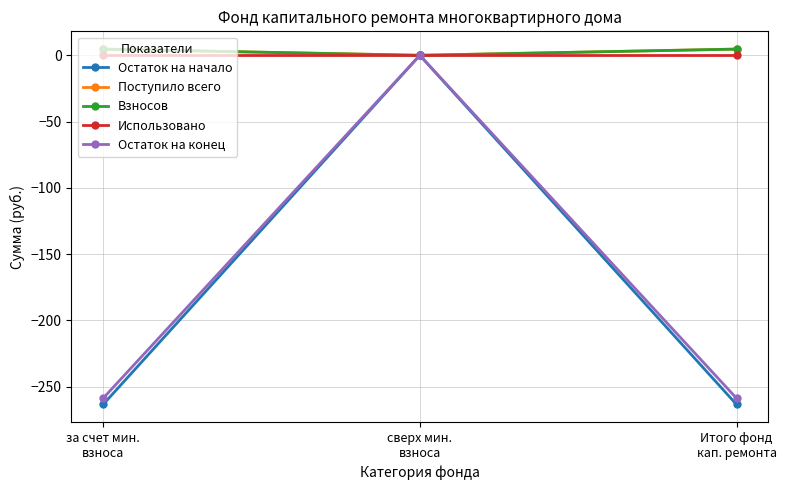

Is this an area chart (filled region under the line)?

No